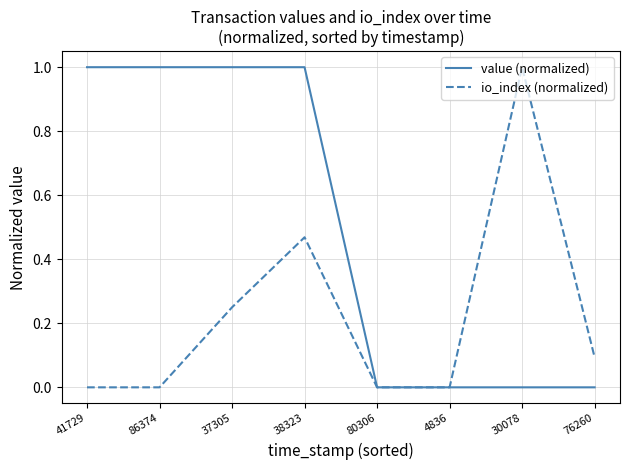

What is the sum of the value (normalized) values at 37305 and 30078?

1.0